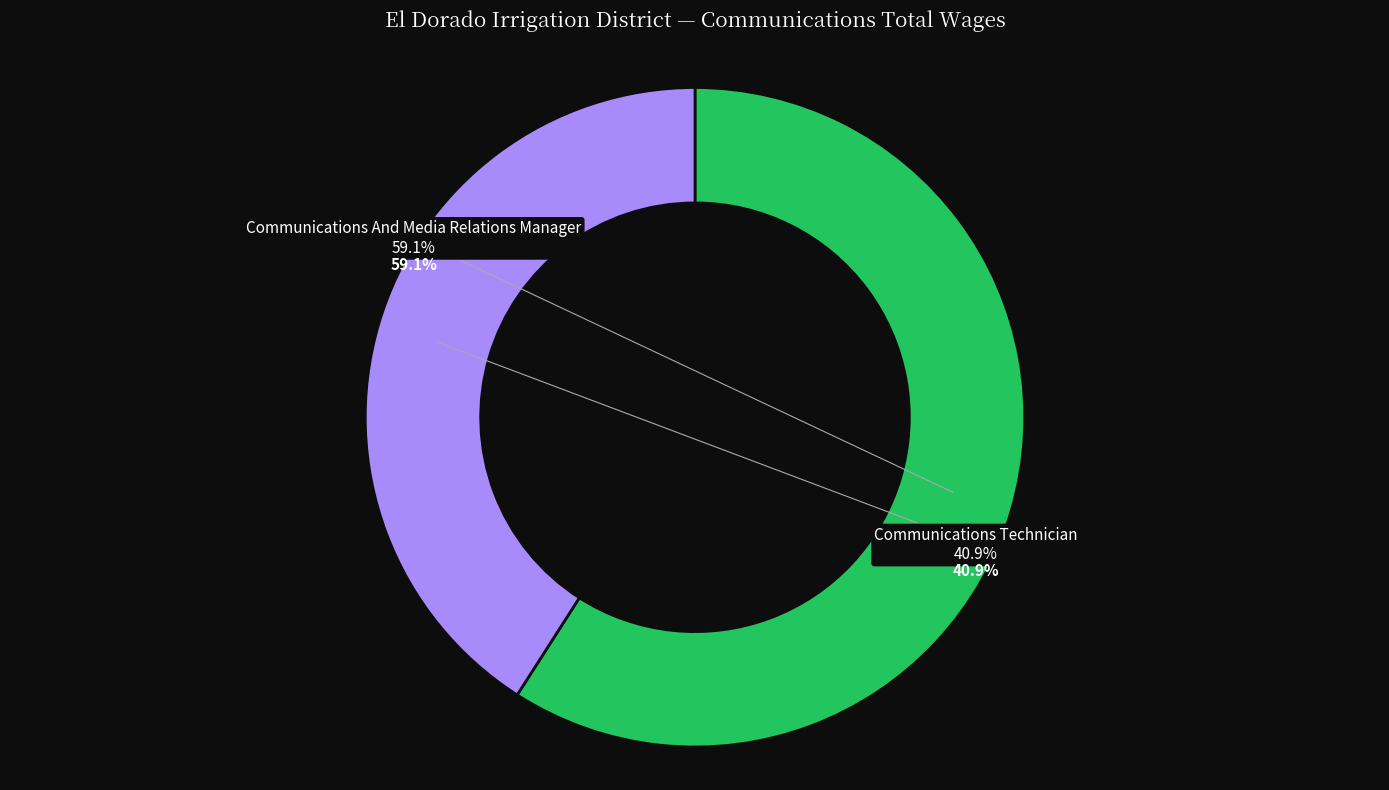

Is it true that Communications And Media Relations Manager is 59% of the pie?

True